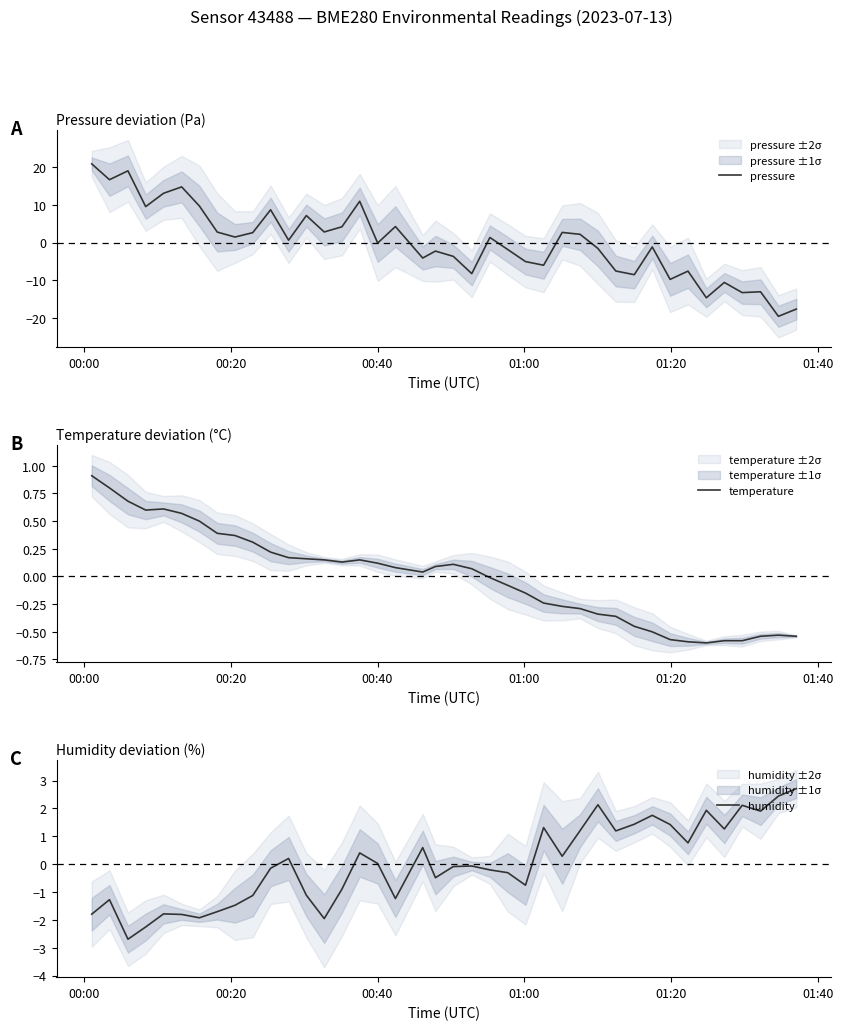

How many lines are shown in the chart?

3